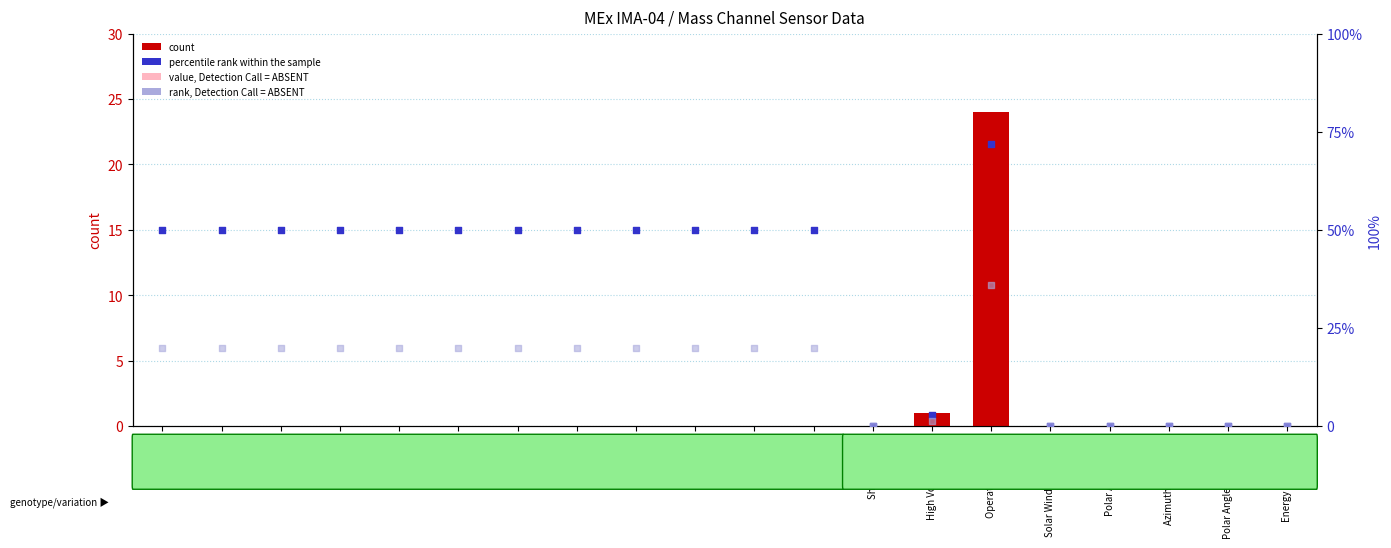

At which category is the sum across all series the highest?

Operational Index